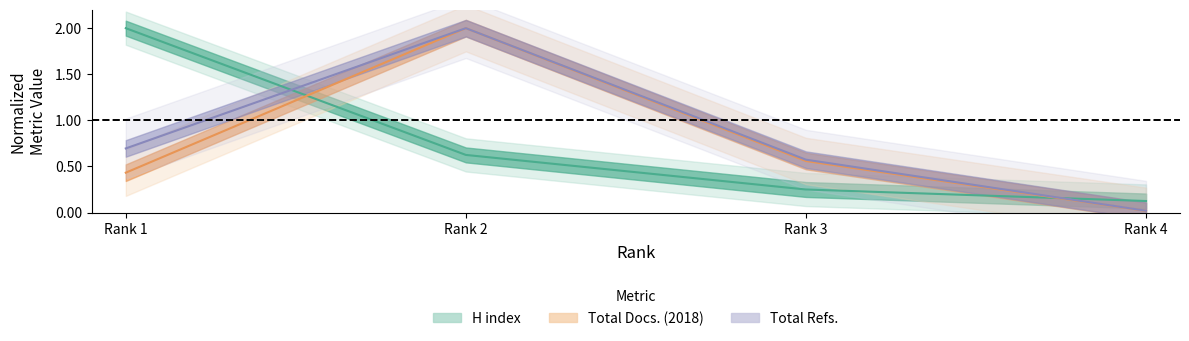

What is the spread (max minus min) of values at Rank 2?

1.4